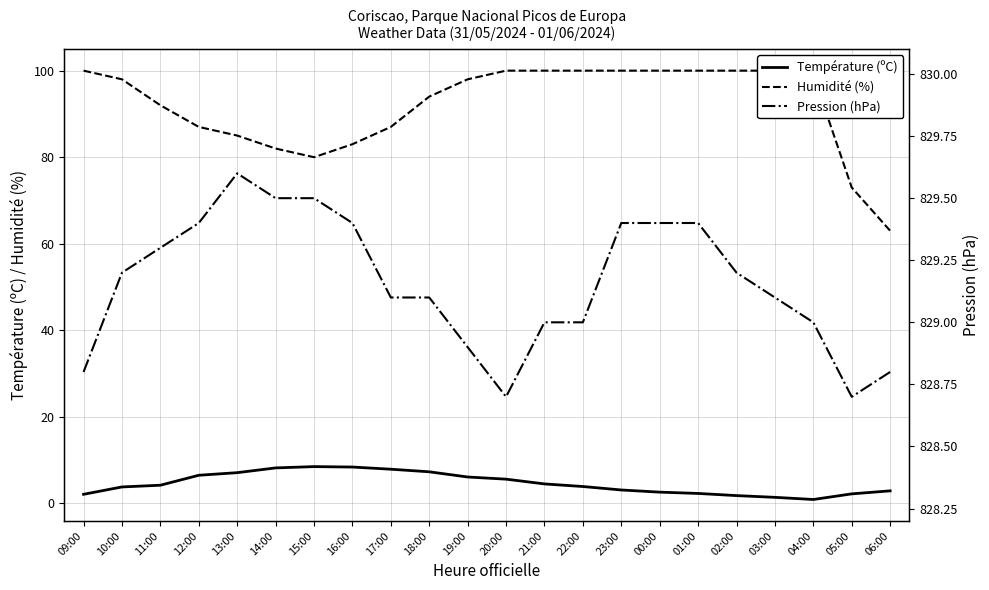

What is the label of the 13th point from the right?

18:00